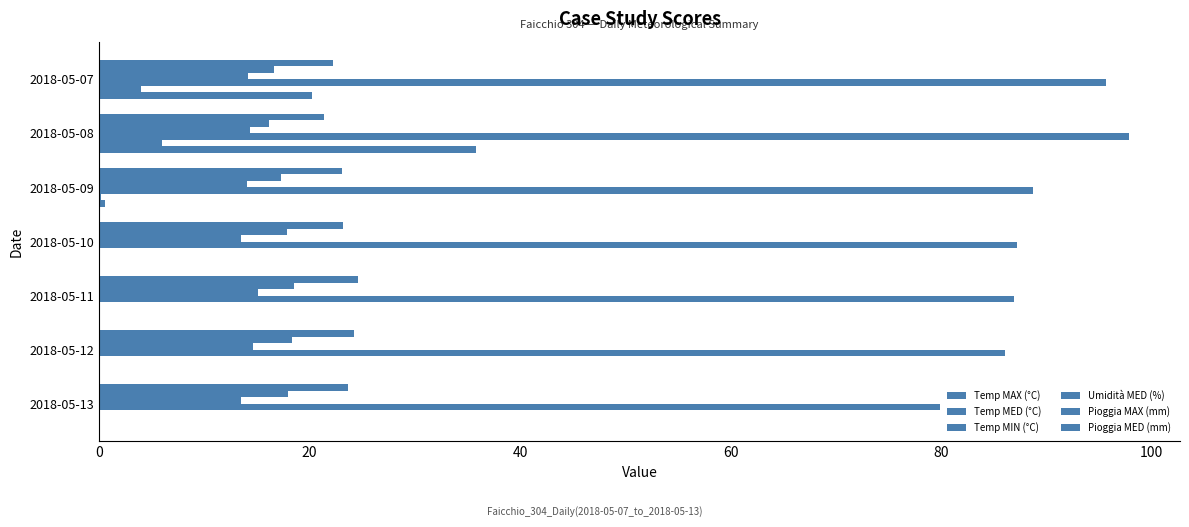

Reading right to left, list all the values displayed in this chart.

Temp MAX (°C): 120=23.6	100=24.2	80=24.6	60=23.2	40=23.1	20=21.4	0=22.2
Temp MED (°C): 120=17.9	100=18.3	80=18.5	60=17.8	40=17.3	20=16.1	0=16.6
Temp MIN (°C): 120=13.5	100=14.6	80=15.1	60=13.5	40=14.0	20=14.3	0=14.1
Umidità MED (%): 120=79.9	100=86.1	80=86.9	60=87.2	40=88.7	20=97.8	0=95.7
Pioggia MAX (mm): 120=0.0	100=0.0	80=0.0	60=0.0	40=0.2	20=6.0	0=4.0
Pioggia MED (mm): 120=0.0	100=0.0	80=0.0	60=0.0	40=0.6	20=35.8	0=20.2